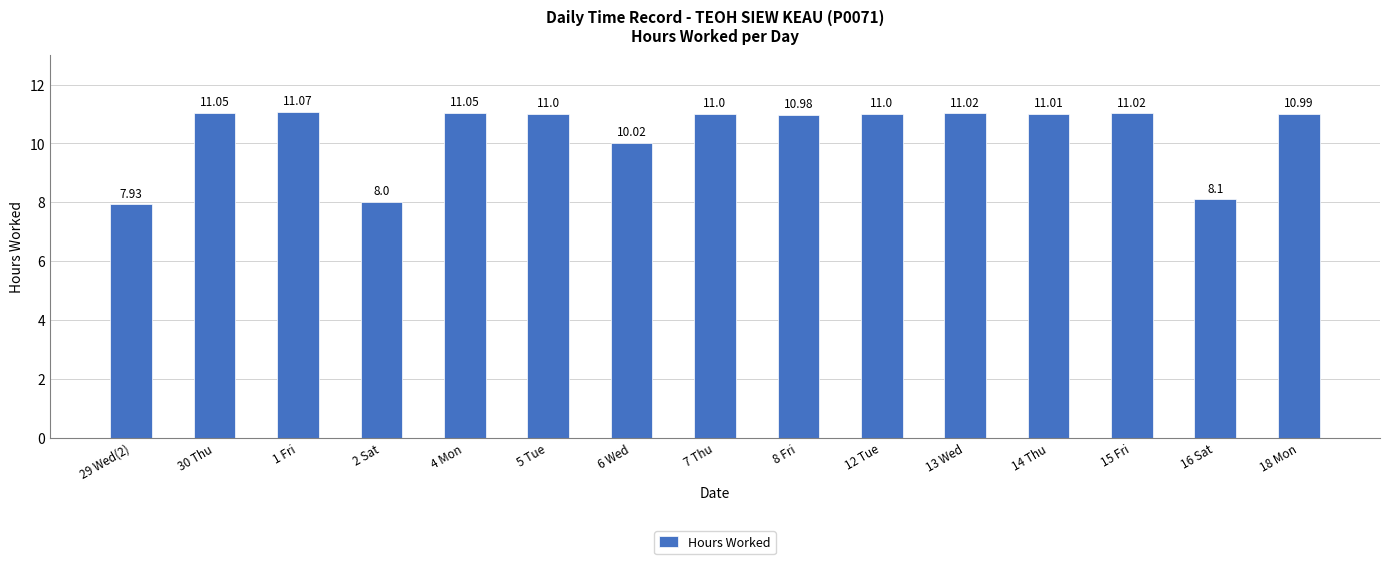

What is the label of the 13th bar from the left?

15 Fri